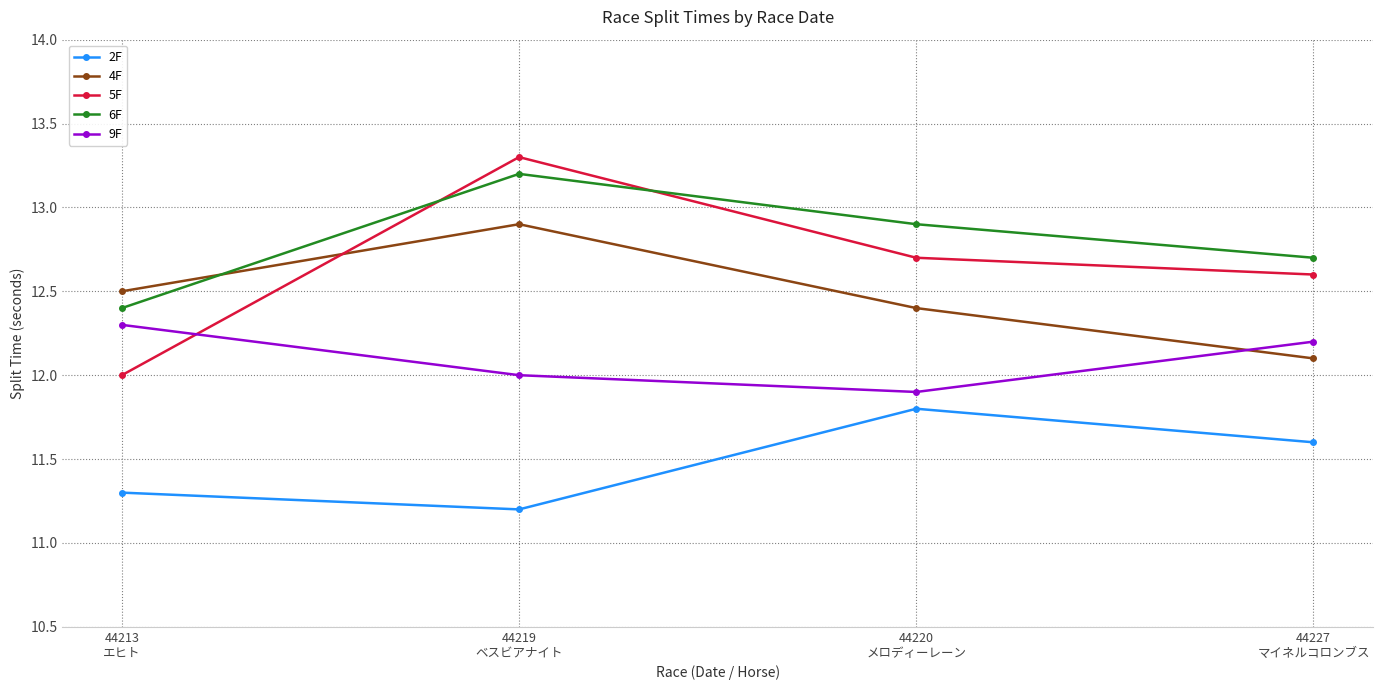

What is the average value of the 5F series?

12.7